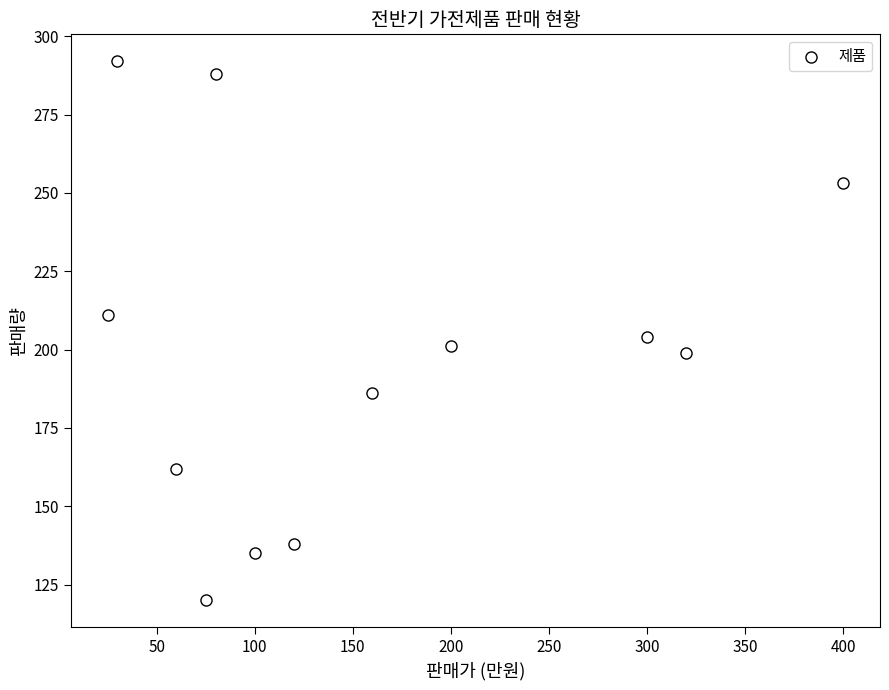

What is the range of X values (max minus min)?

375